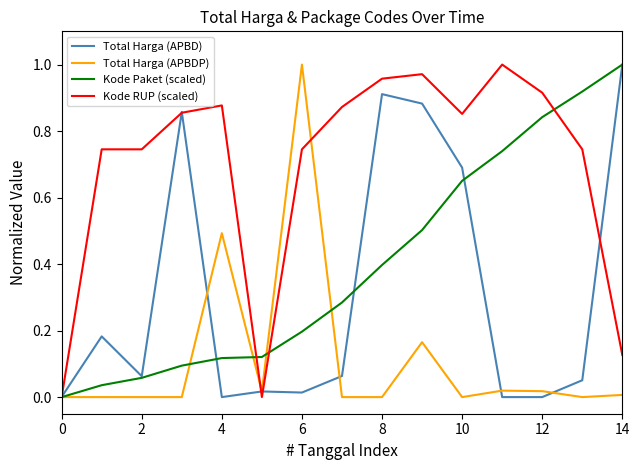

What is the sum of all Total Harga (APBDP) values?

1.7